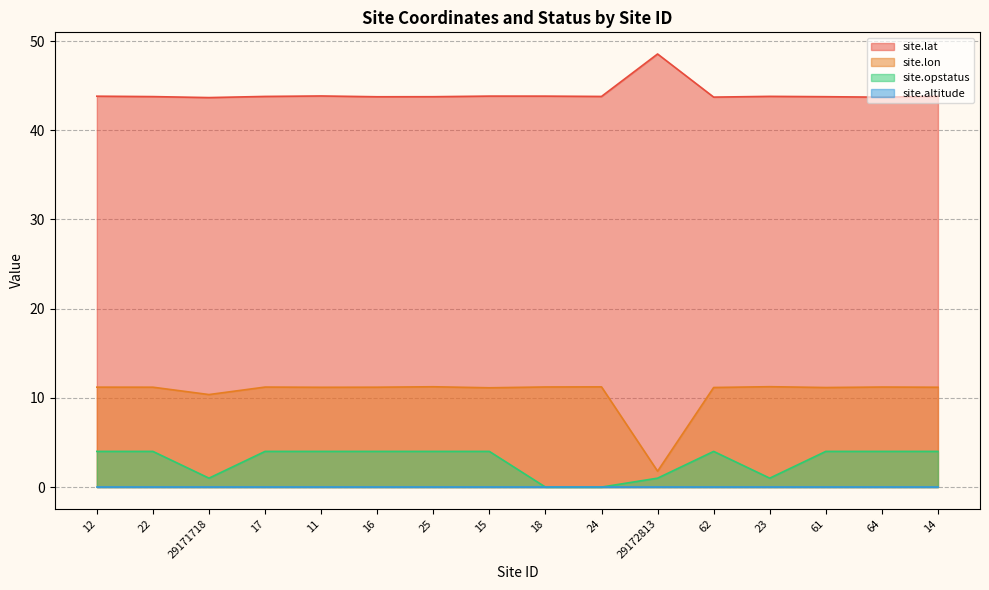

How many interior local peaks does the site.lat series have?

4